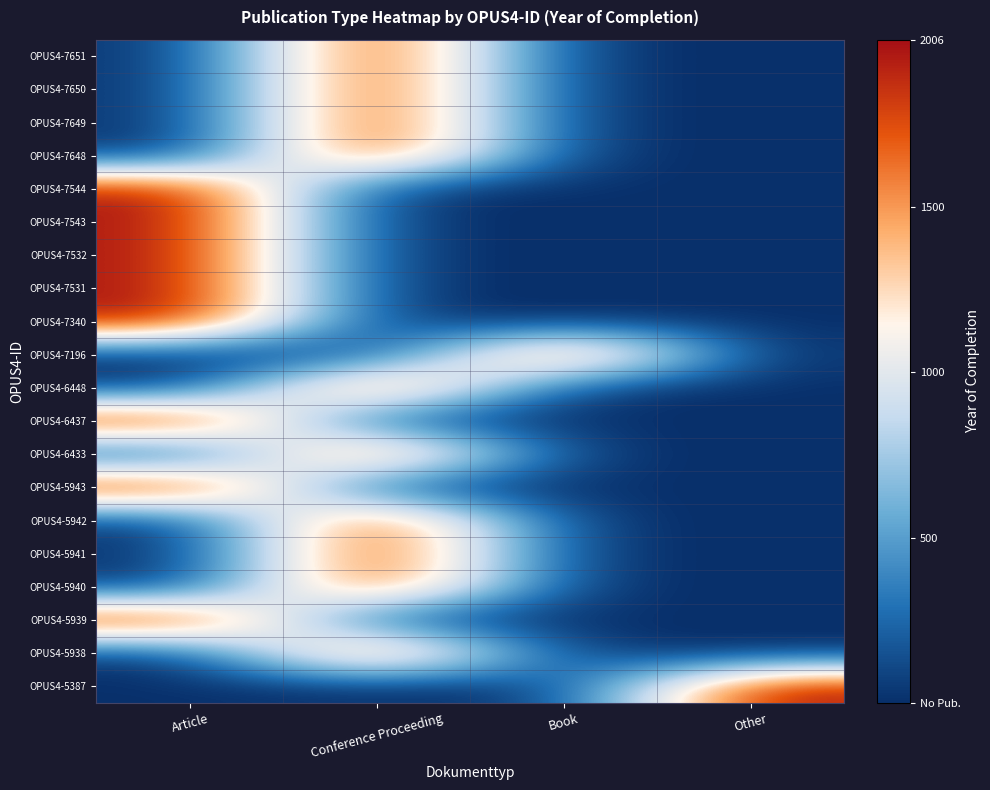

How many distinct data groups are displayed?

20